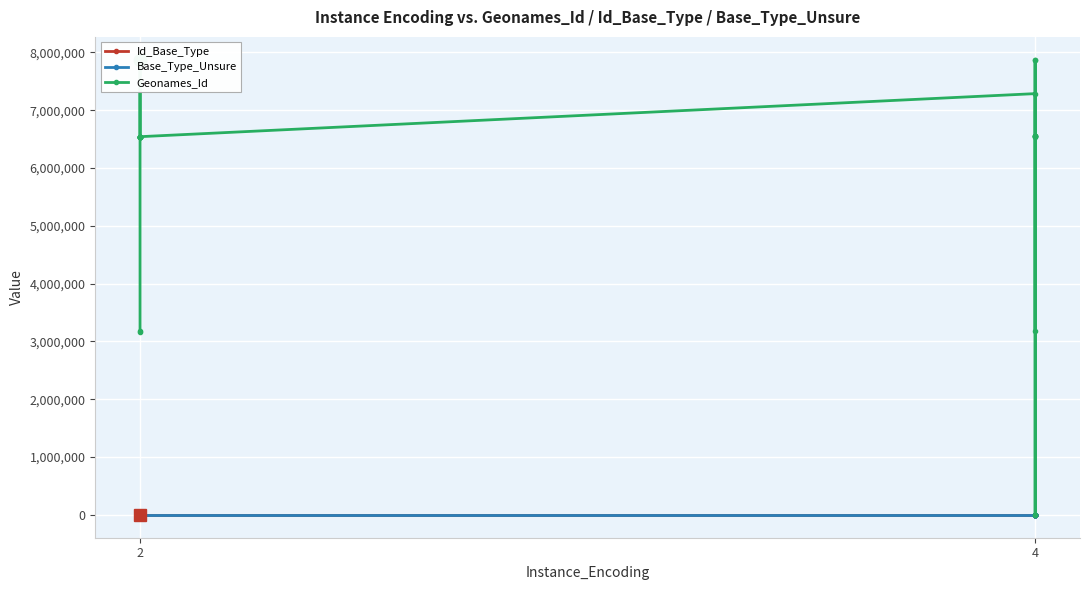

Reading left to right, list all the values displayed in this chart.

Id_Base_Type: 87	87	87	87	87	87	87	87	87	87	87	87	87	87	87	87	87	87	87	87	87	87	87	87	87	87	87
Base_Type_Unsure: 0	0	0	0	0	0	0	0	0	0	0	0	0	0	0	0	0	0	0	0	0	0	0	0	0	0	0
Geonames_Id: 3169576	3181616	7873627	6535890	6535890	6535890	6535919	6536006	6535971	6540982	6541537	6538262	6543566	6541537	6541537	7286134	6556276	3173850	6535957	7872575	6558513	6556443	0	6556283	6558220	7872759	0